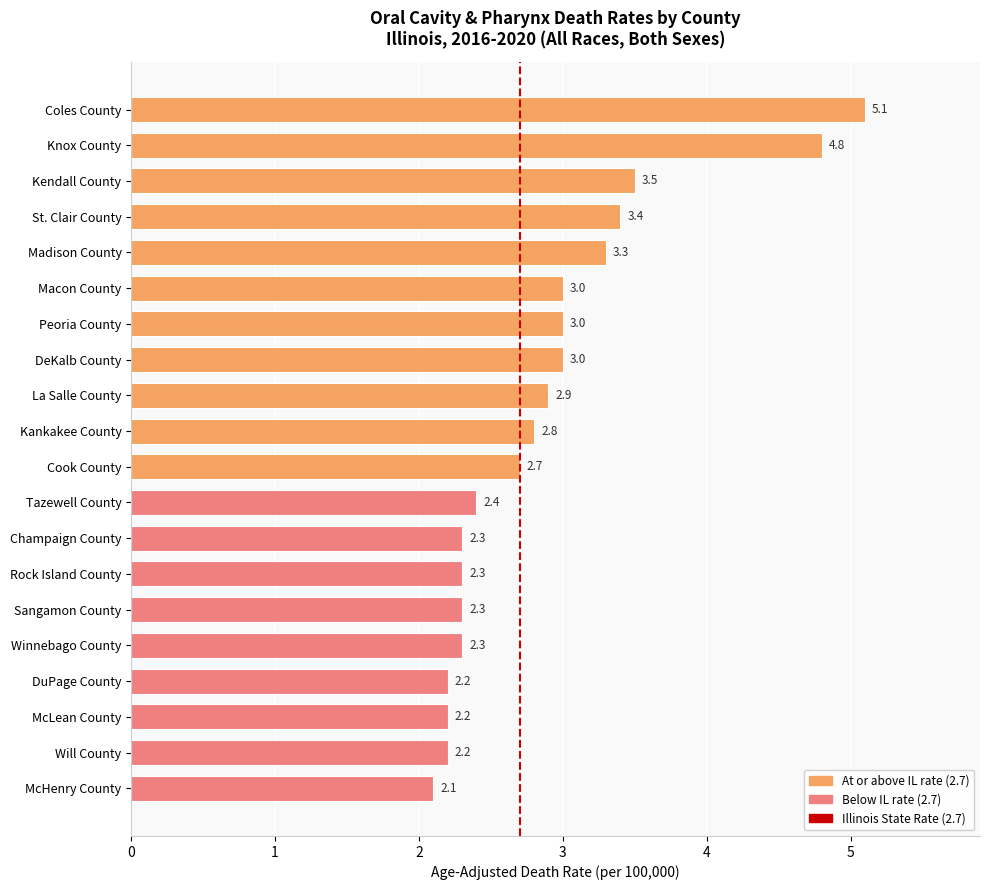

What is the maximum value shown in the chart?

5.1